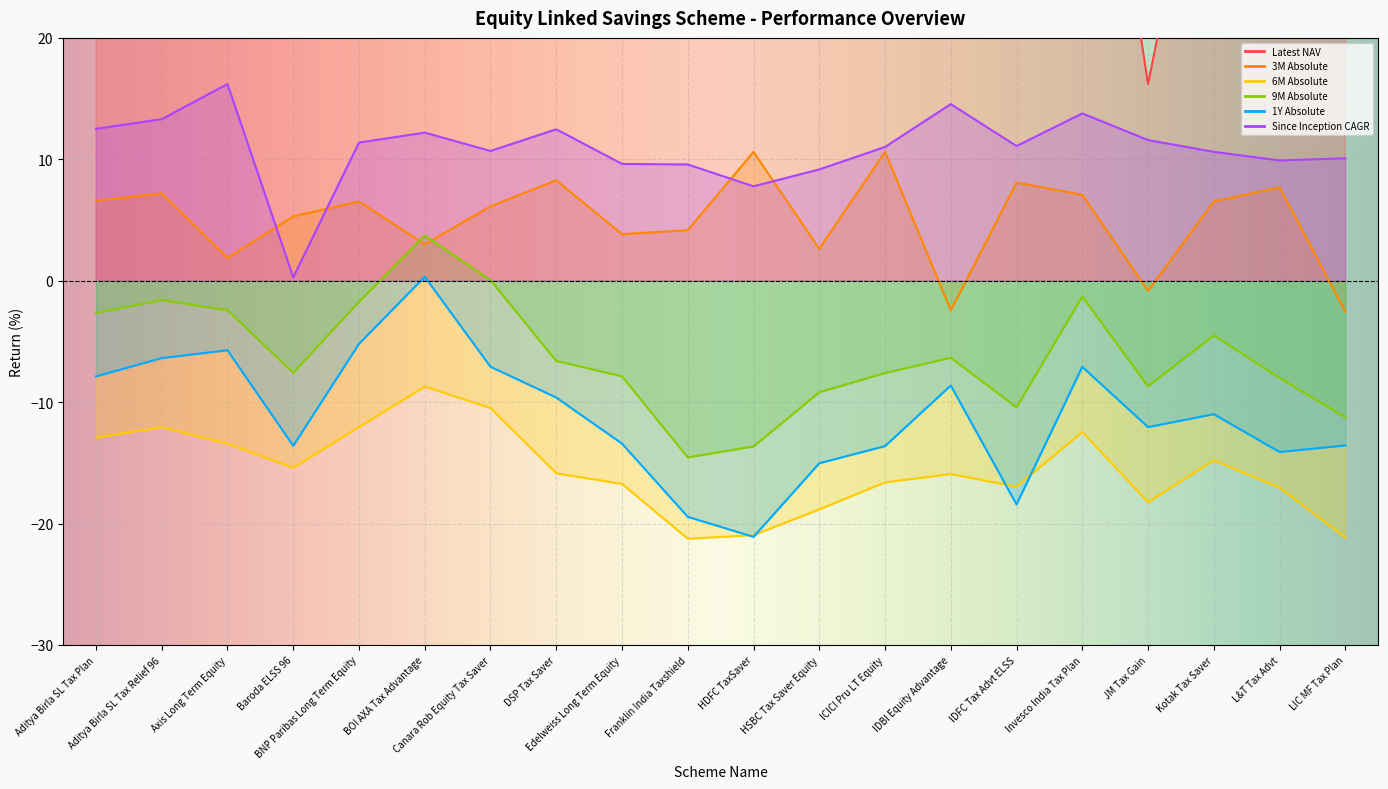

At which category is the sum across all series the highest?

Franklin India Taxshield